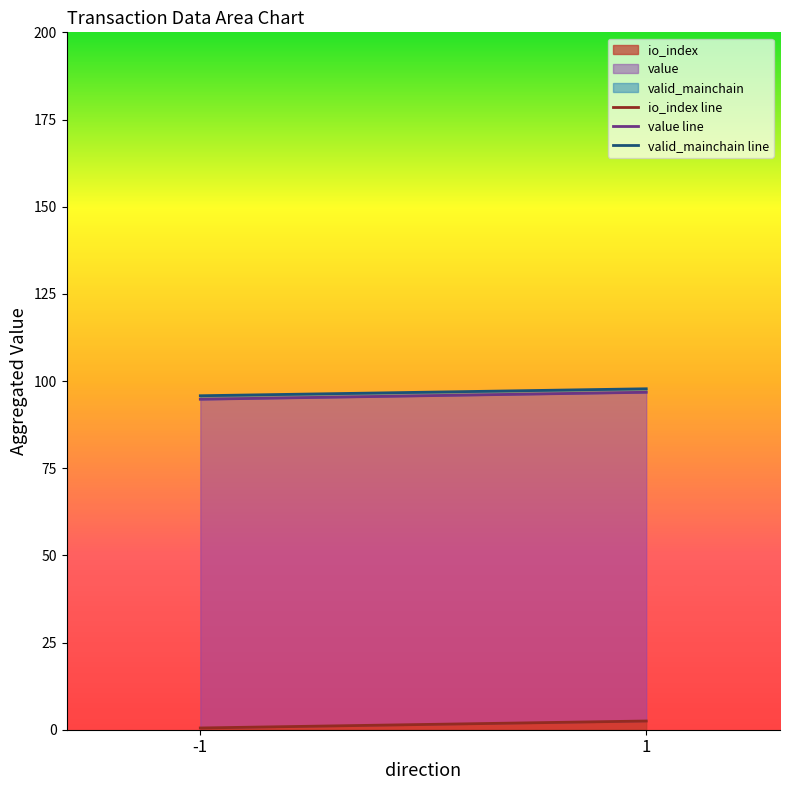

What is the lowest value of the value line series?

94.8